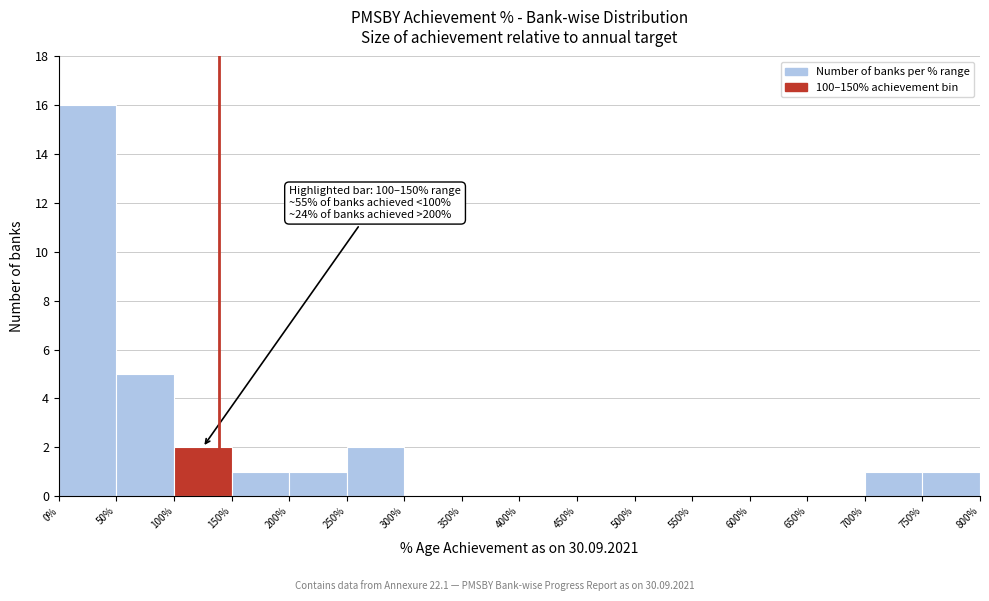

Which range on the x-axis has the tallest bar?

0% to 50%